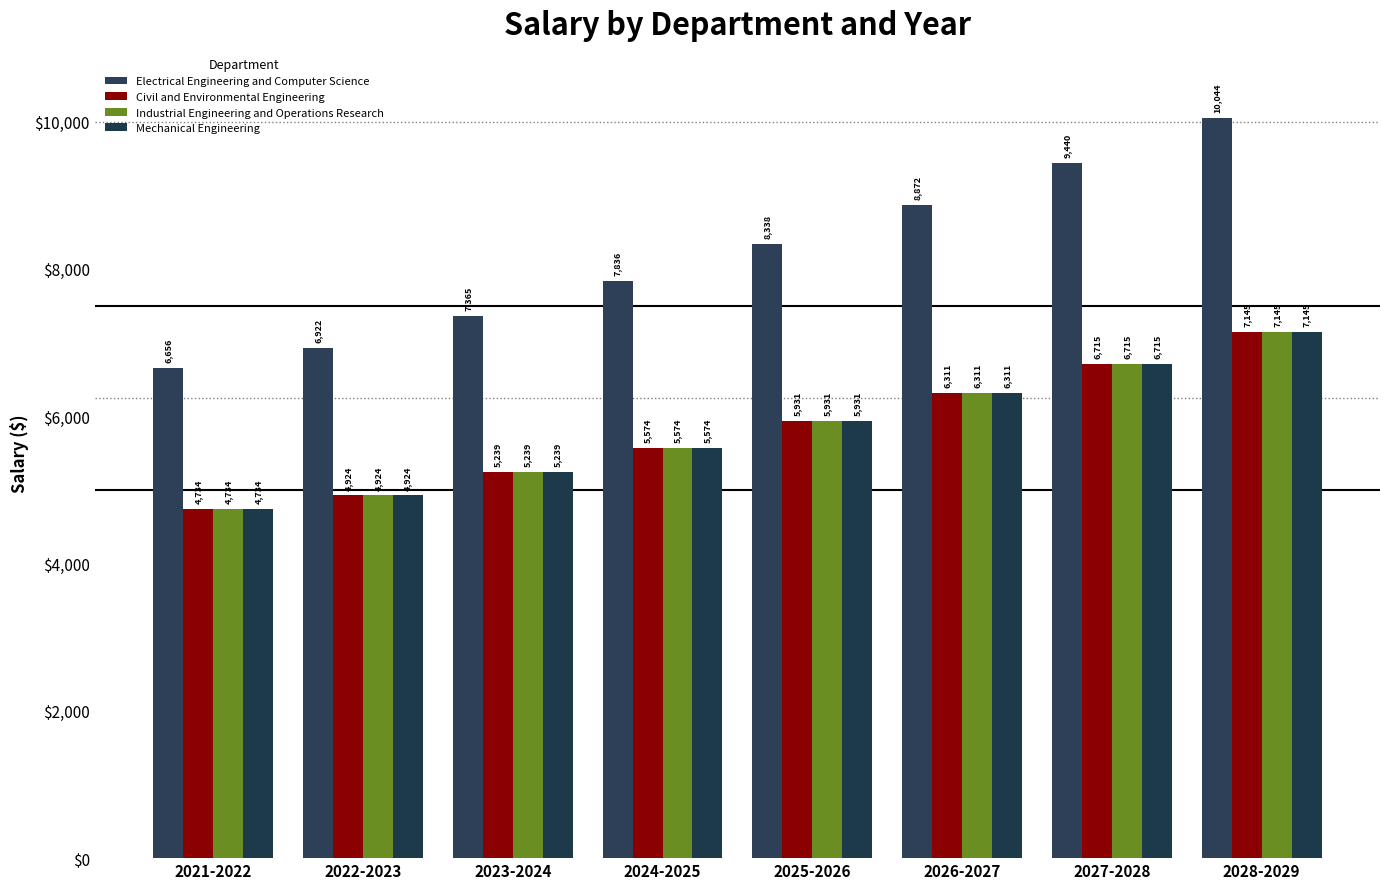

True or false: Mechanical Engineering has a value of 3657.8 at 2025-2026.

False